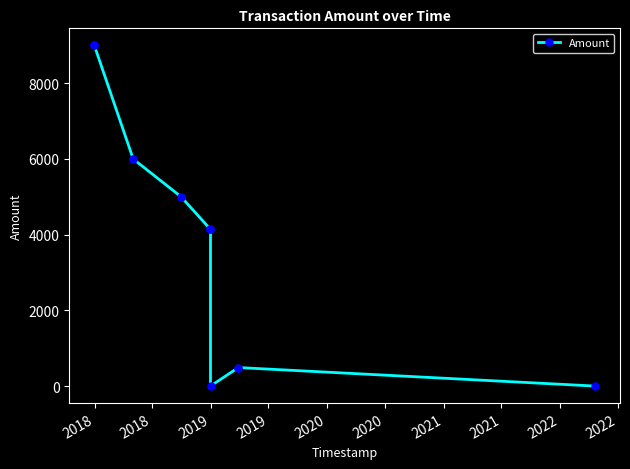

What is the value of the 3rd point from the left?

6000.0